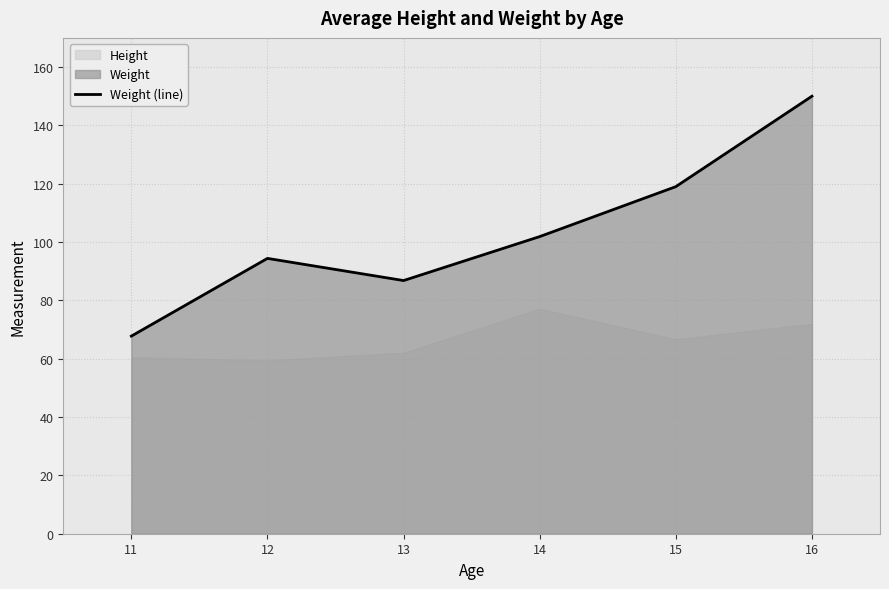

What is the change in value from 14 to 16?

+48.1